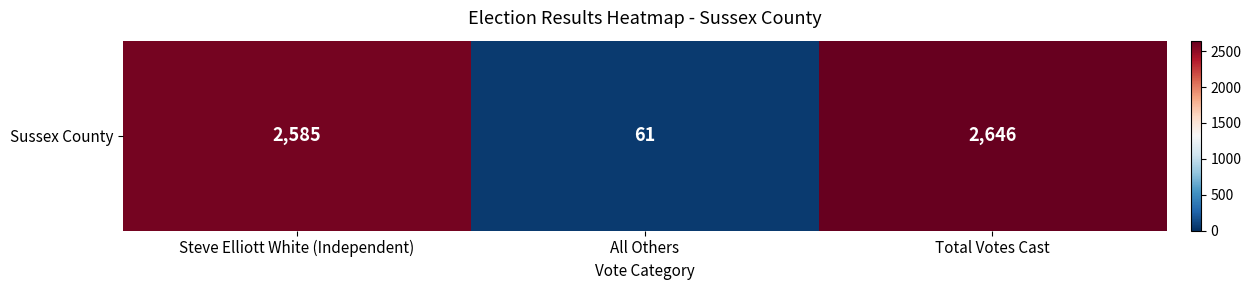

List the labels in order of value, smallest first.

All Others, Steve Elliott White (Independent), Total Votes Cast